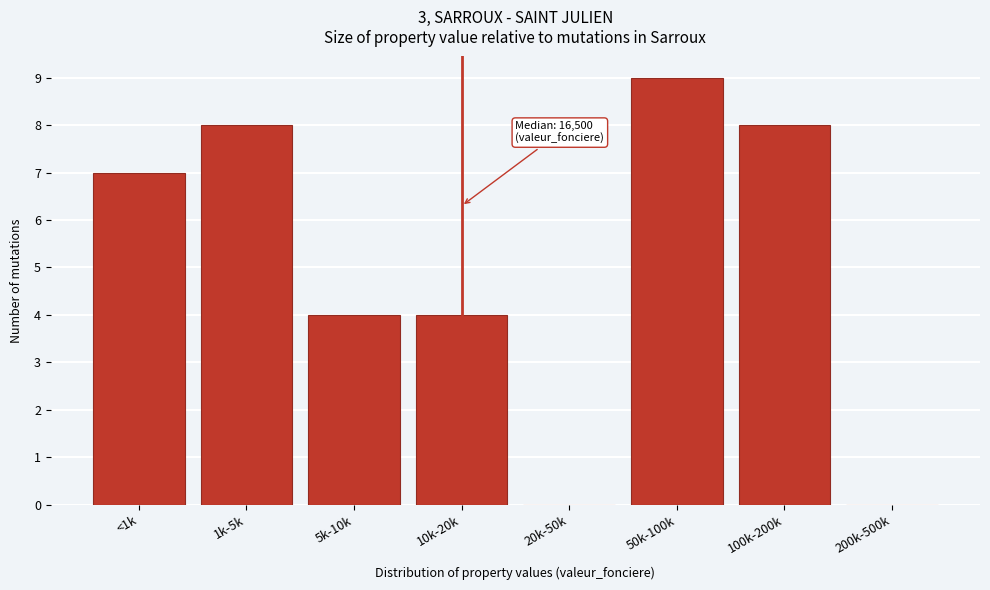

Reading left to right, list all the values displayed in this chart.

<1k=7	1k-5k=8	5k-10k=4	10k-20k=4	20k-50k=0	50k-100k=9	100k-200k=8	200k-500k=0